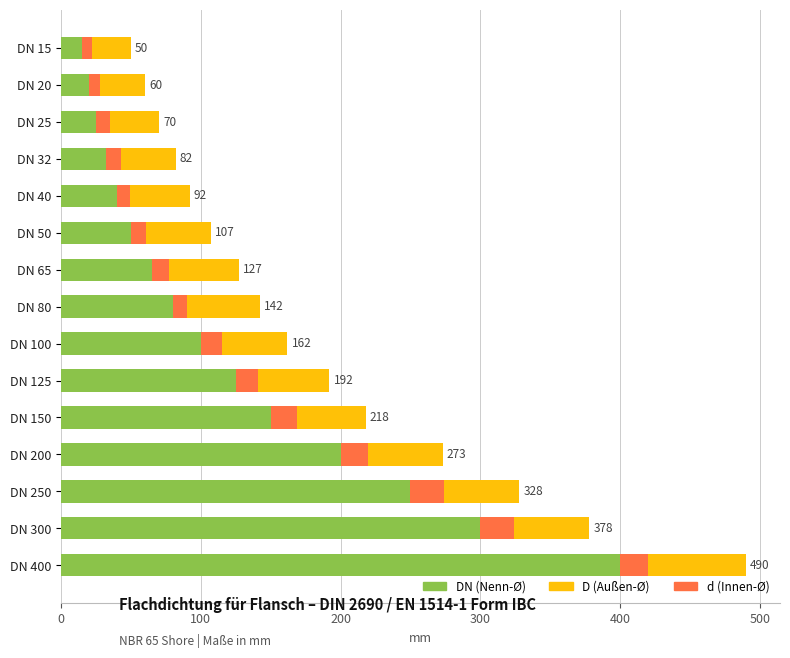

Which series has the widest spread of values?

D (Außen-Ø)